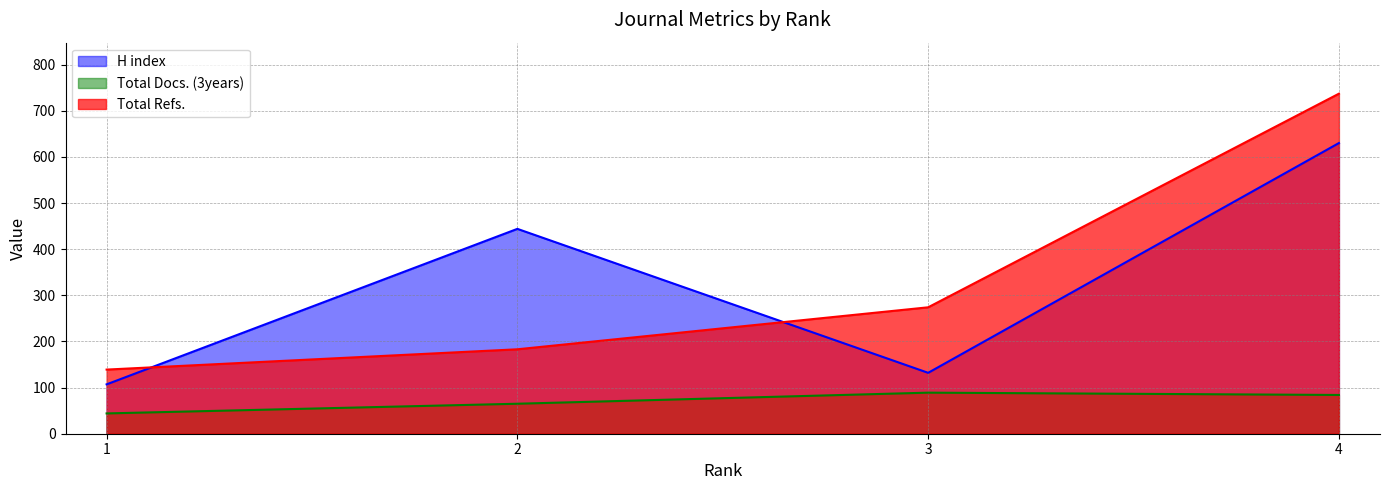

At which label is H index closest to 368?

2